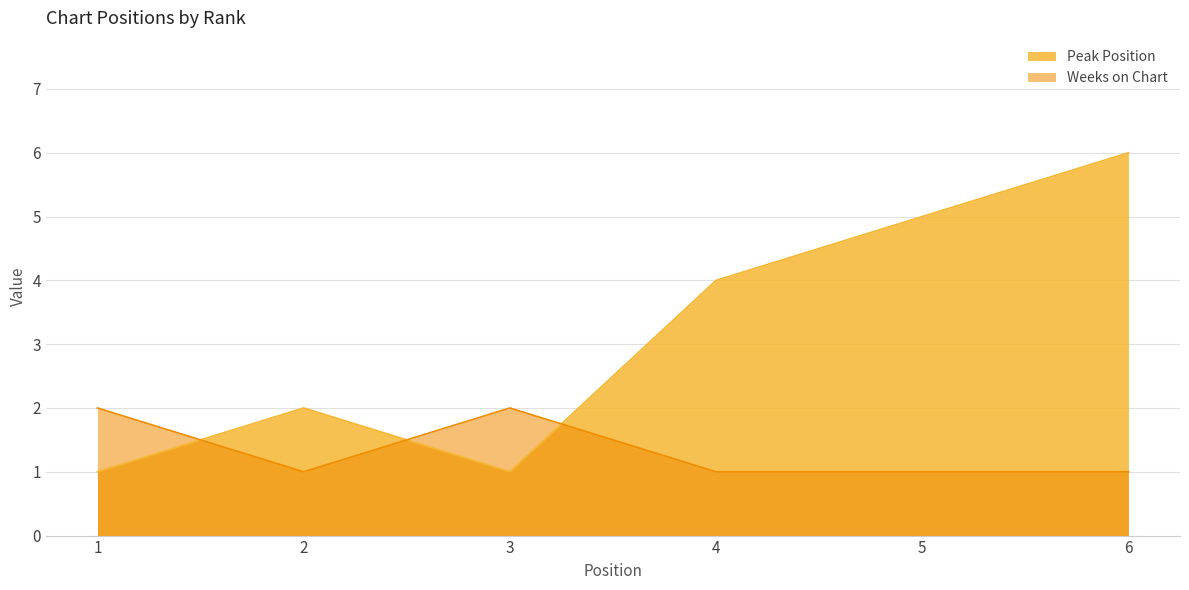

True or false: Weeks on Chart and Peak Position intersect in this chart.

True